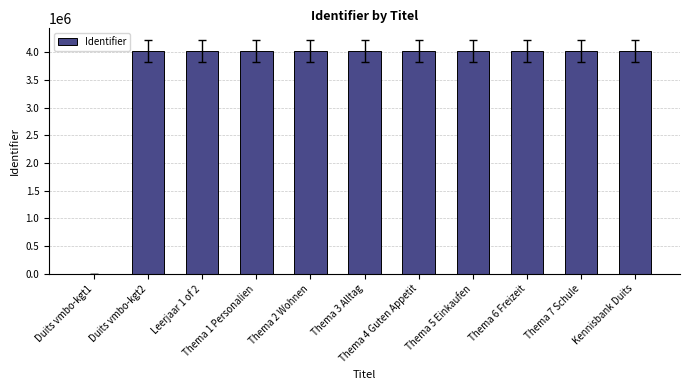

What is the sum of all values?

40192967